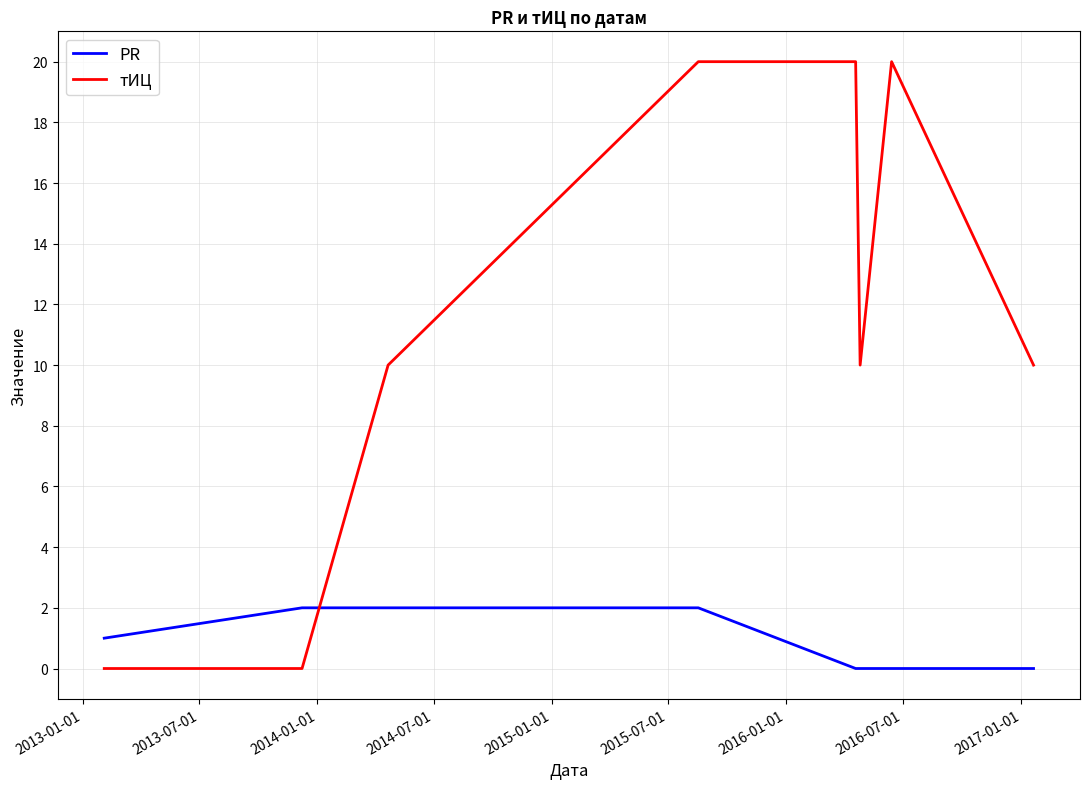

What is the maximum value for тИЦ?

20